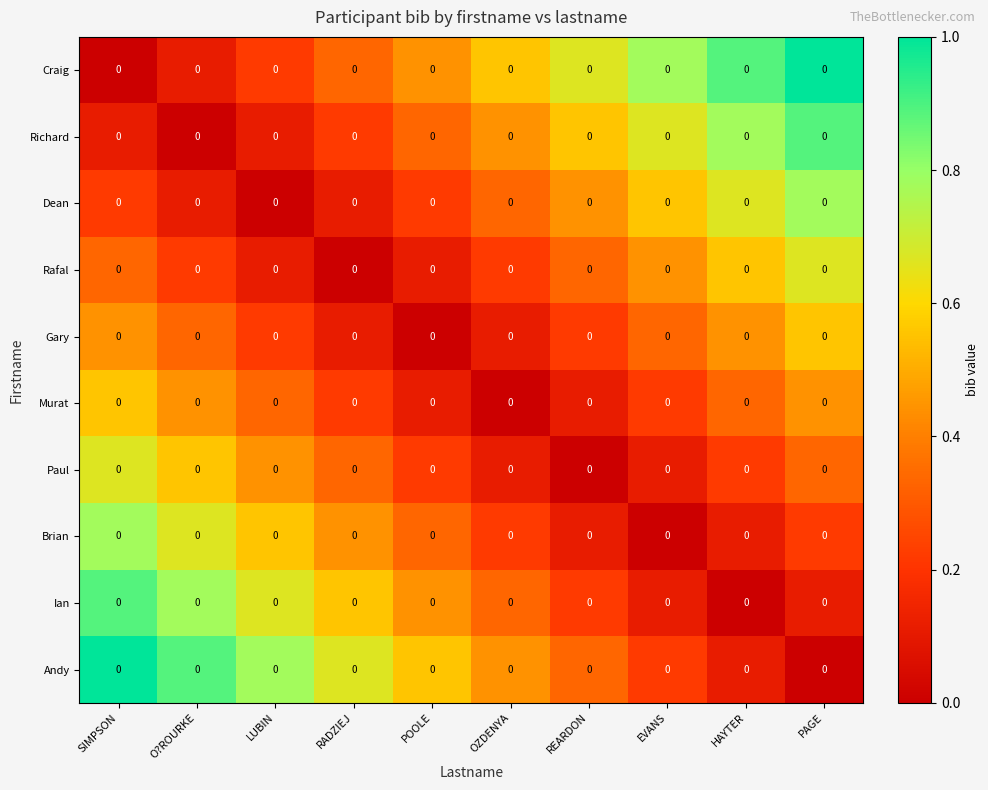

What is the difference between the second highest and second lowest values in the Dean series?

0.6